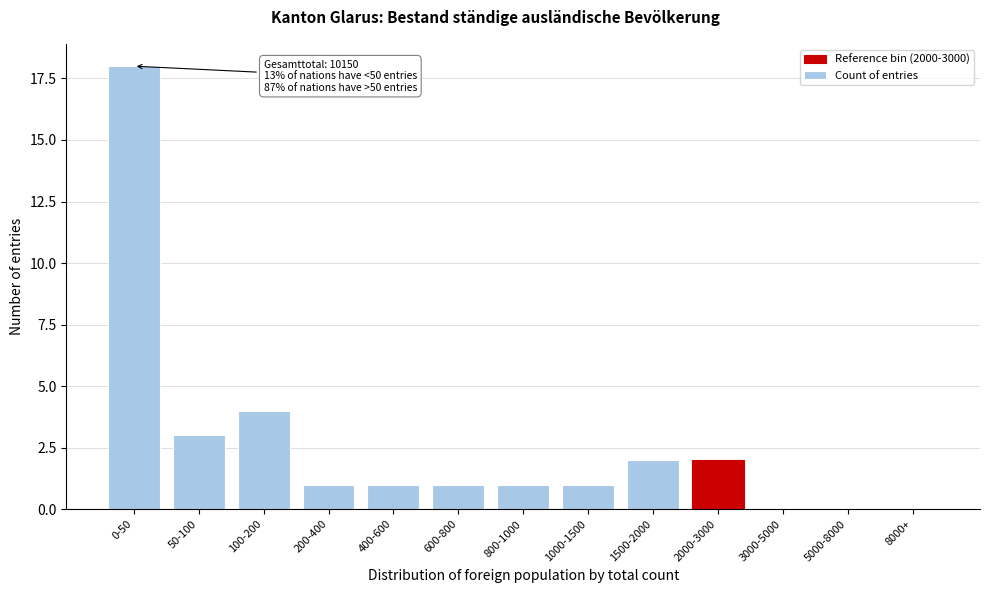

Reading right to left, transcribe all the data shown in this chart.

8000+=0	5000-8000=0	3000-5000=0	2000-3000=2	1500-2000=2	1000-1500=1	800-1000=1	600-800=1	400-600=1	200-400=1	100-200=4	50-100=3	0-50=18